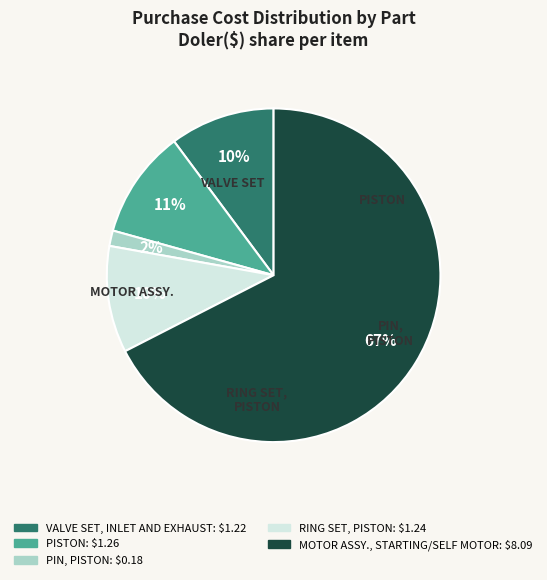

To the nearest percent, what is the average slice percentage?

20%